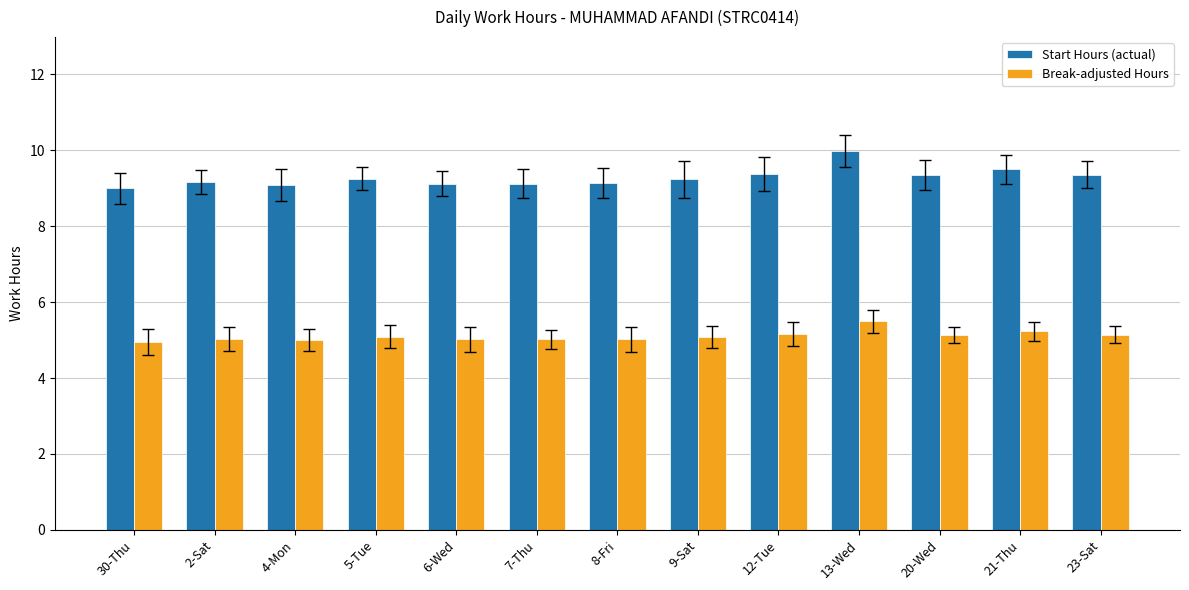

What is the value of the Break-adjusted Hours bar at the 5th from the left?

5.0